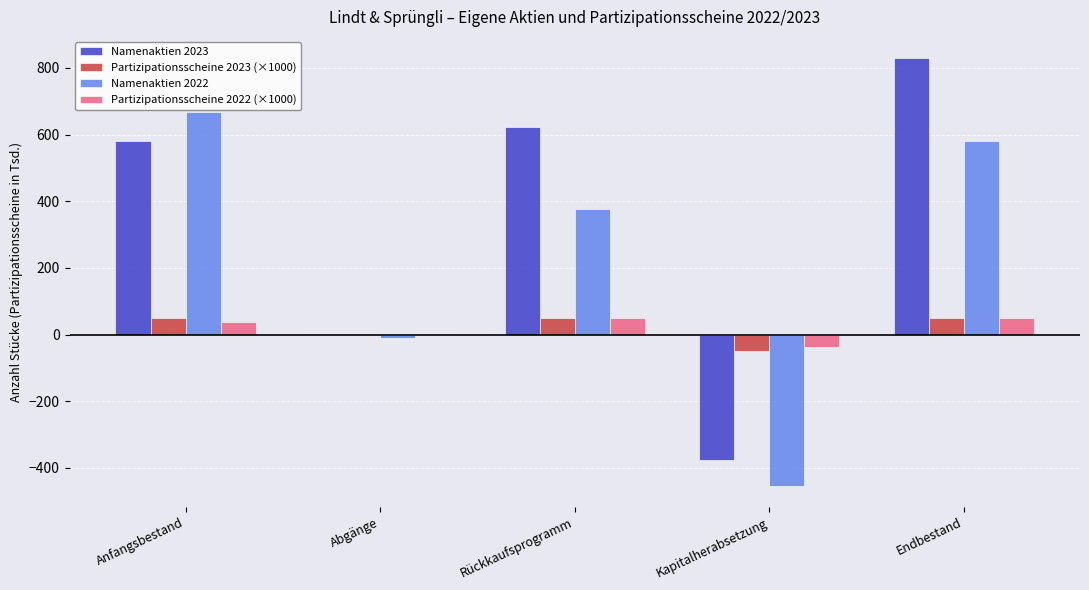

What are all the series names shown in the legend?

Namenaktien 2023, Partizipationsscheine 2023 (×1000), Namenaktien 2022, Partizipationsscheine 2022 (×1000)